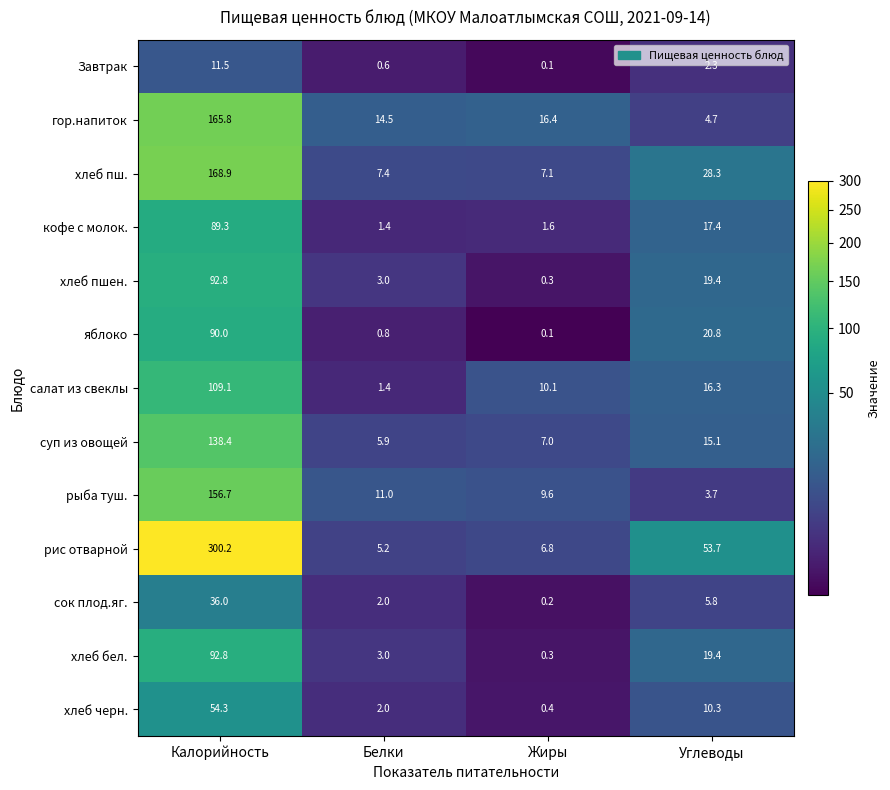

What is the sum of all Завтрак values?

14.5